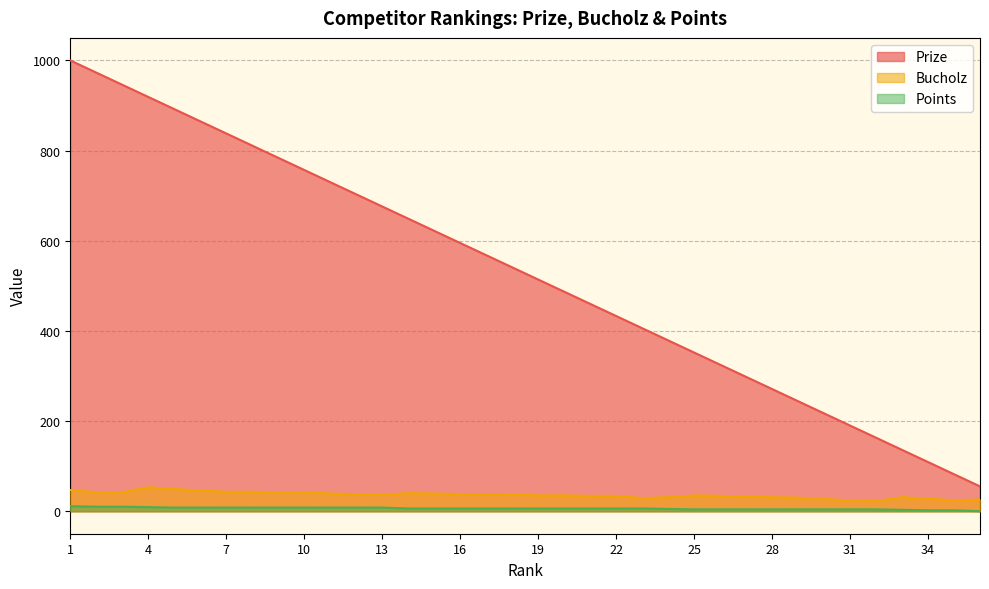

What is the difference between the maximum and minimum values in the Points series?

11